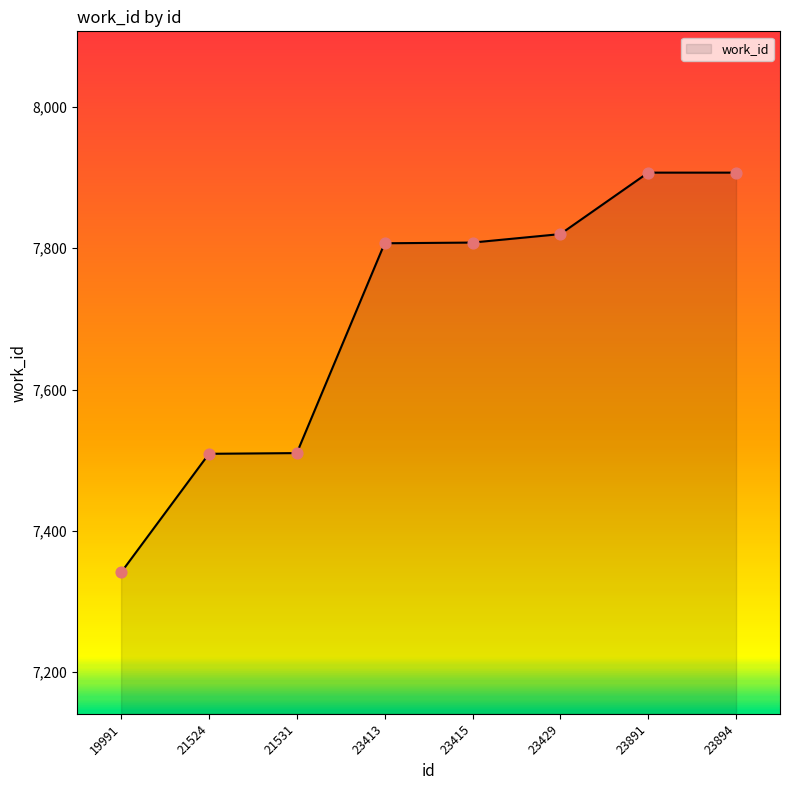

What is the change in value from 19991 to 23891?

+566